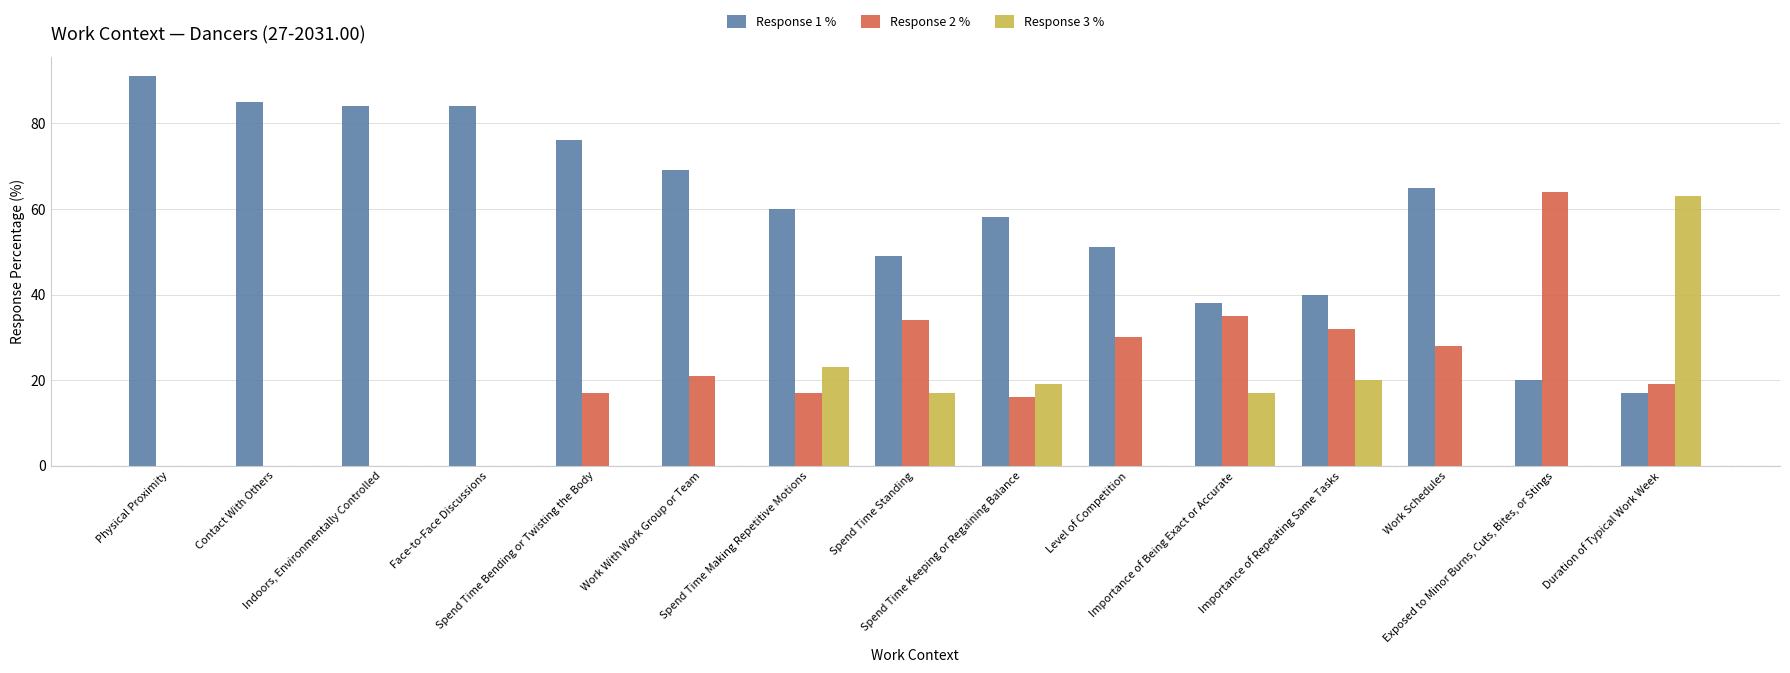

Reading right to left, transcribe all the data shown in this chart.

Response 1 %: Duration of Typical Work Week=17	Exposed to Minor Burns, Cuts, Bites, or Stings=20	Work Schedules=65	Importance of Repeating Same Tasks=40	Importance of Being Exact or Accurate=38	Level of Competition=51	Spend Time Keeping or Regaining Balance=58	Spend Time Standing=49	Spend Time Making Repetitive Motions=60	Work With Work Group or Team=69	Spend Time Bending or Twisting the Body=76	Face-to-Face Discussions=84	Indoors, Environmentally Controlled=84	Contact With Others=85	Physical Proximity=91
Response 2 %: Duration of Typical Work Week=19	Exposed to Minor Burns, Cuts, Bites, or Stings=64	Work Schedules=28	Importance of Repeating Same Tasks=32	Importance of Being Exact or Accurate=35	Level of Competition=30	Spend Time Keeping or Regaining Balance=16	Spend Time Standing=34	Spend Time Making Repetitive Motions=17	Work With Work Group or Team=21	Spend Time Bending or Twisting the Body=17	Face-to-Face Discussions=0	Indoors, Environmentally Controlled=0	Contact With Others=0	Physical Proximity=0
Response 3 %: Duration of Typical Work Week=63	Exposed to Minor Burns, Cuts, Bites, or Stings=0	Work Schedules=0	Importance of Repeating Same Tasks=20	Importance of Being Exact or Accurate=17	Level of Competition=0	Spend Time Keeping or Regaining Balance=19	Spend Time Standing=17	Spend Time Making Repetitive Motions=23	Work With Work Group or Team=0	Spend Time Bending or Twisting the Body=0	Face-to-Face Discussions=0	Indoors, Environmentally Controlled=0	Contact With Others=0	Physical Proximity=0